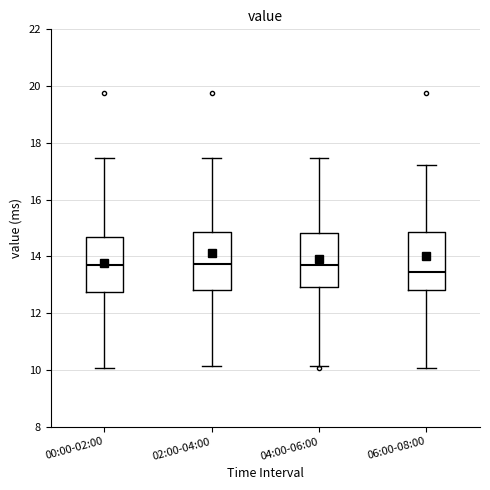

Where is the lower edge of the box for 04:00-06:00 on the y-axis? The values are not printed on the chart, so give them approximately, as read against the axis.

13.0